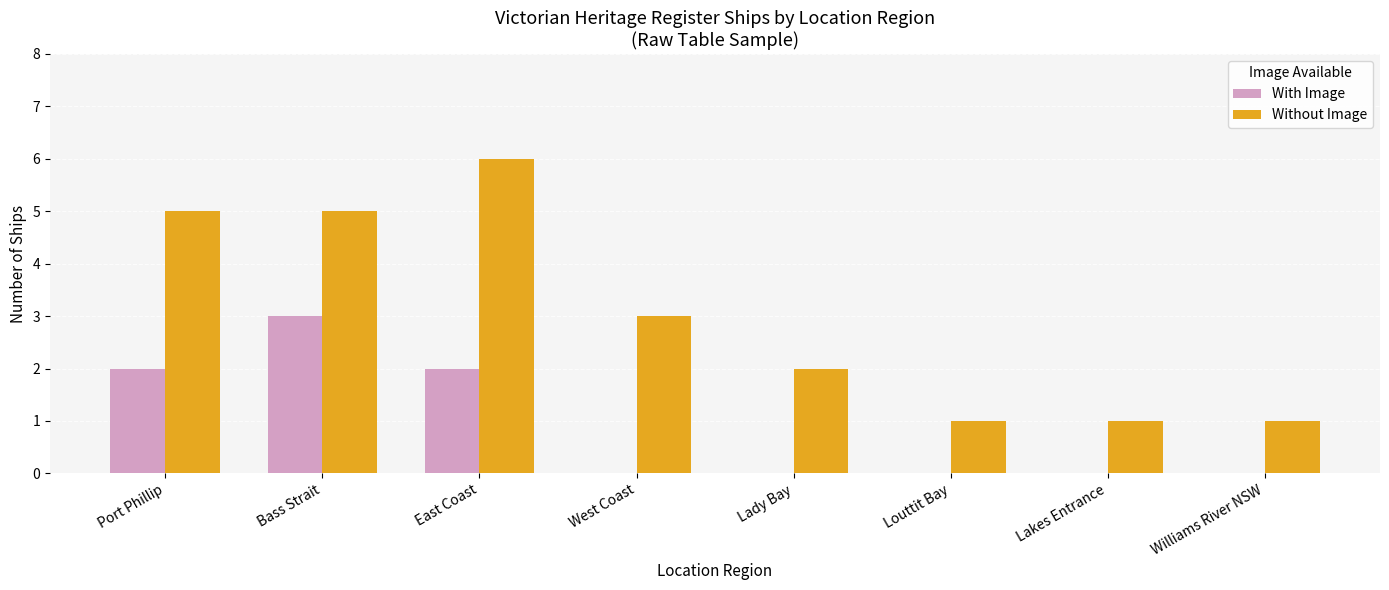

At which category does the chart reach its peak across all series?

East Coast